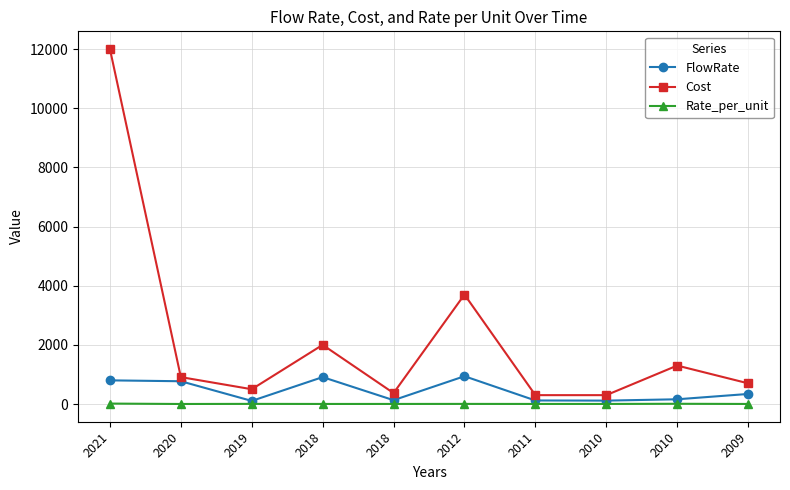

Is this an area chart (filled region under the line)?

No